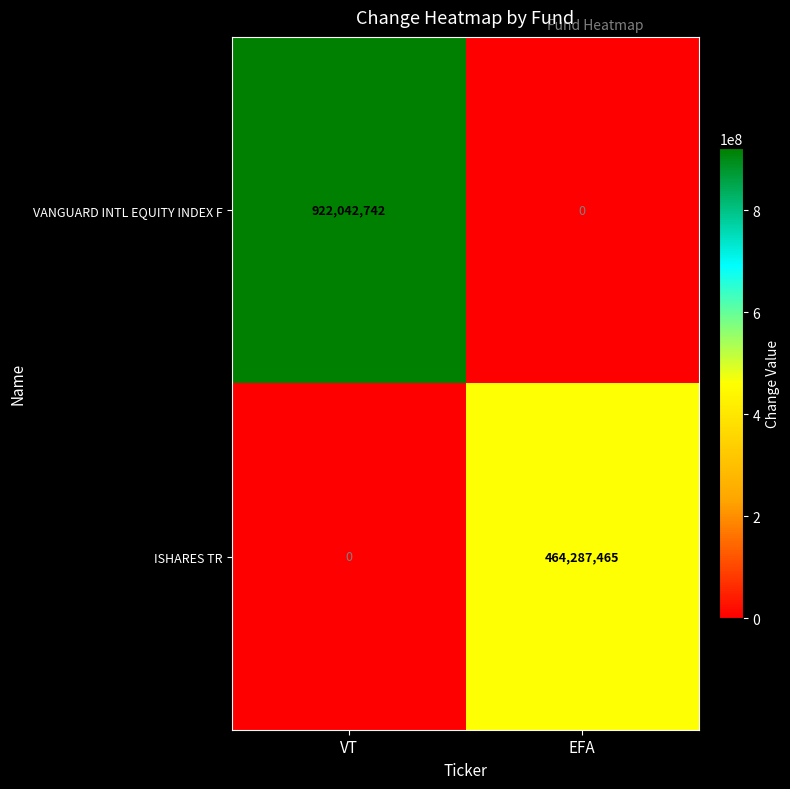

Which category has the highest value in the VANGUARD INTL EQUITY INDEX F series?

VT